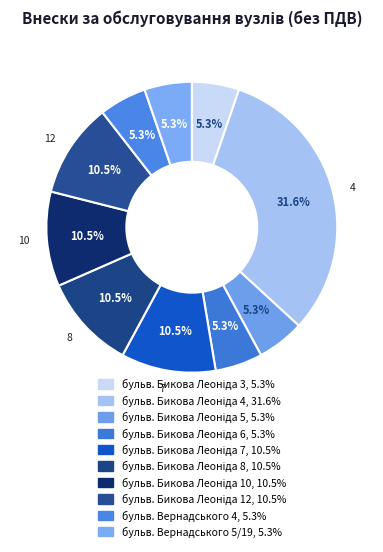

How many slices are in this pie chart?

10